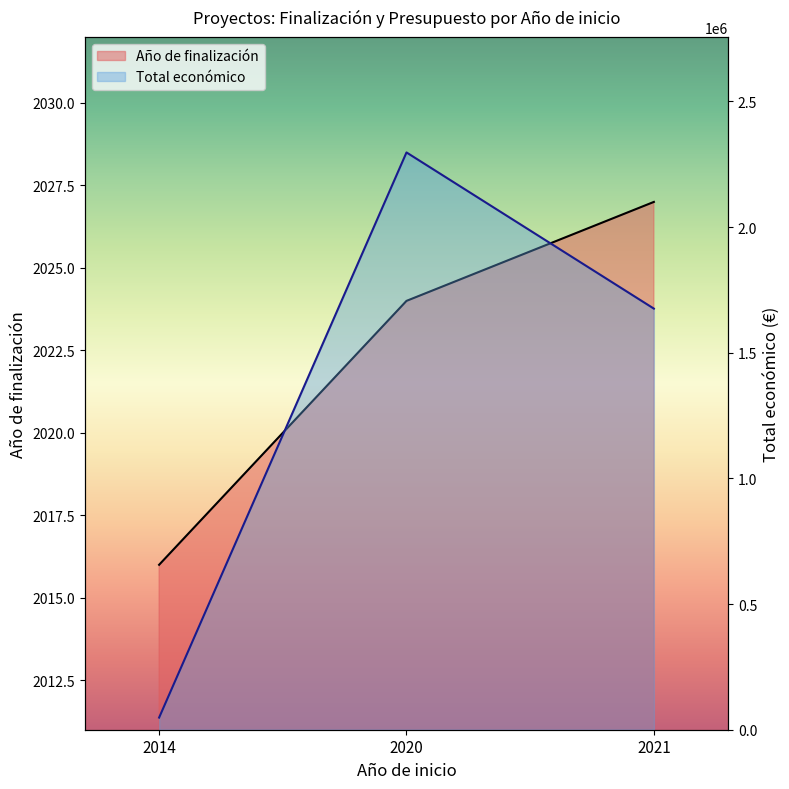

What is the sum of the Año de finalización values at 2014 and 2020?

4040